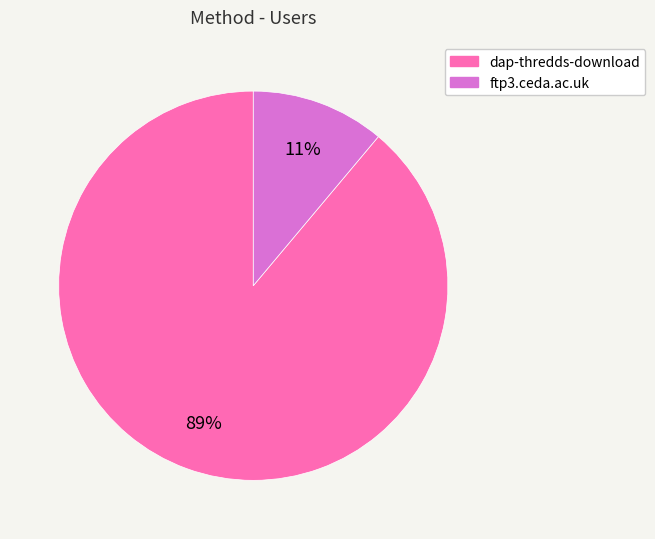

Which has a higher value, dap-thredds-download or ftp3.ceda.ac.uk?

dap-thredds-download